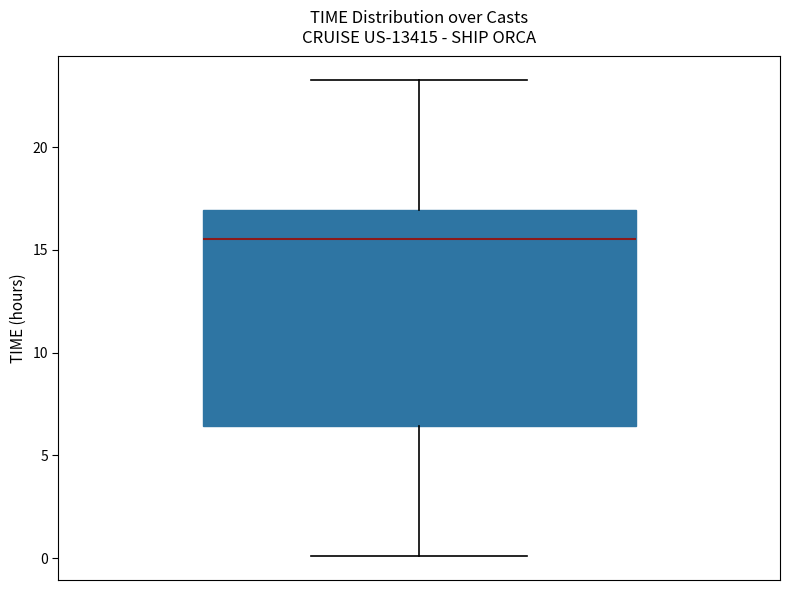

Transcribe this box plot: give where the median line is, the range the box spans, and where the two whiskers end, as read against the y-axis. The values are not printed on the chart, so give them approximately, as read against the axis.

median 15.5, box 6.5 to 17.0, whiskers 0.0 to 23.5